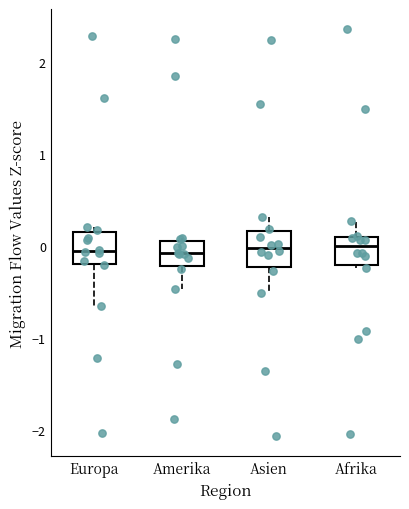

Reading left to right, transcribe this box plot: for each box, give where its median line is, the range the box spans, and where its two whiskers end, as read against the y-axis. The values are not printed on the chart, so give them approximately, as read against the axis.

Europa: median -0.1, box -0.2 to 0.2, whiskers -0.6 to 0.2 (just above the box's upper edge)
Amerika: median -0.1, box -0.2 to 0.1, whiskers -0.5 to 0.1 (just above the box's upper edge)
Asien: median 0.0, box -0.2 to 0.2, whiskers -0.5 to 0.3
Afrika: median 0.0, box -0.2 to 0.1, whiskers -0.2 (just below the box's lower edge) to 0.3